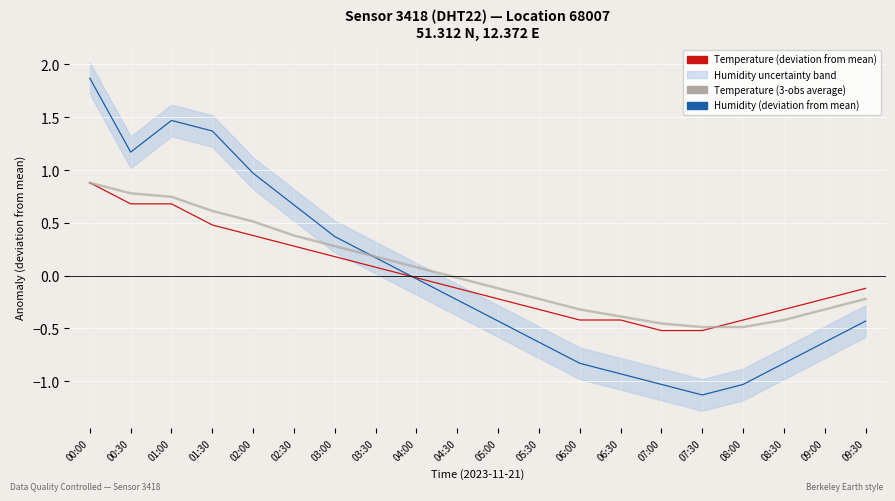

How many times do Humidity (deviation from mean) and Temperature (deviation from mean) cross each other?

1